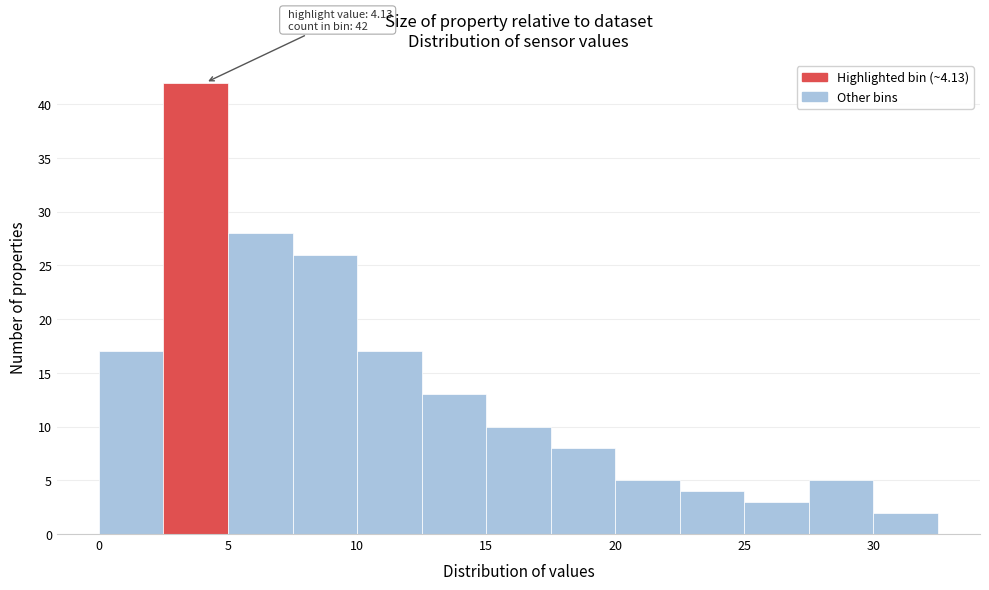

Over which range of the x-axis is the bar tallest?

2.5 to 5.0